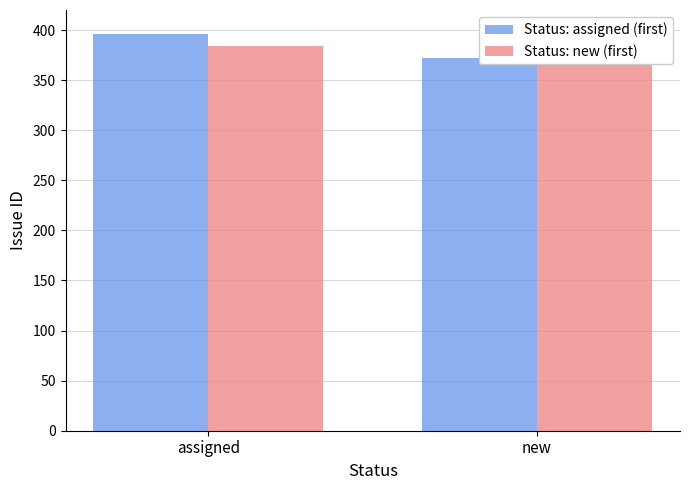

What is the maximum value shown in the chart?

396